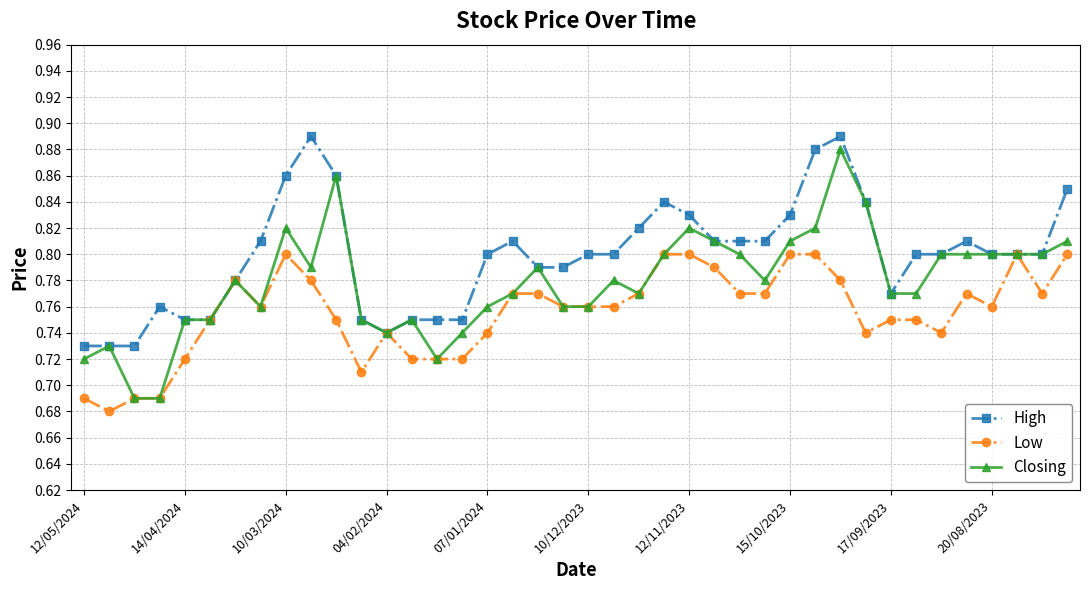

What is the sum of all Closing values?

31.1